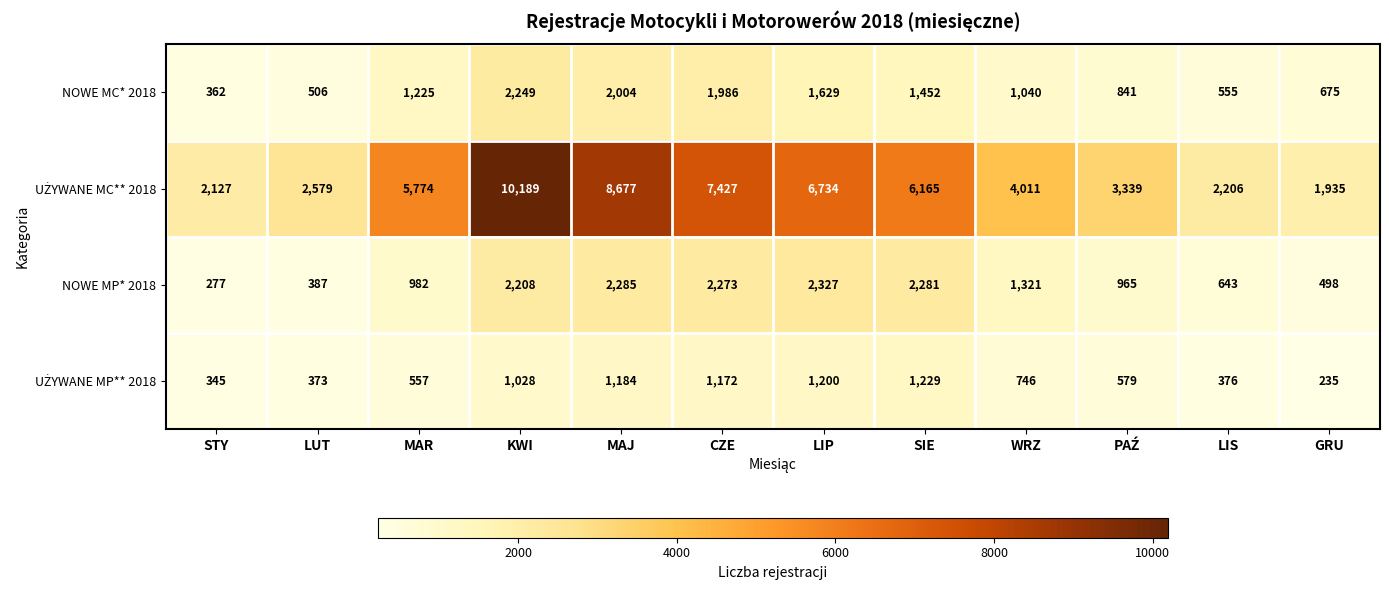

The value of NOWE MC* 2018 at GRU is 675. True or false?

True